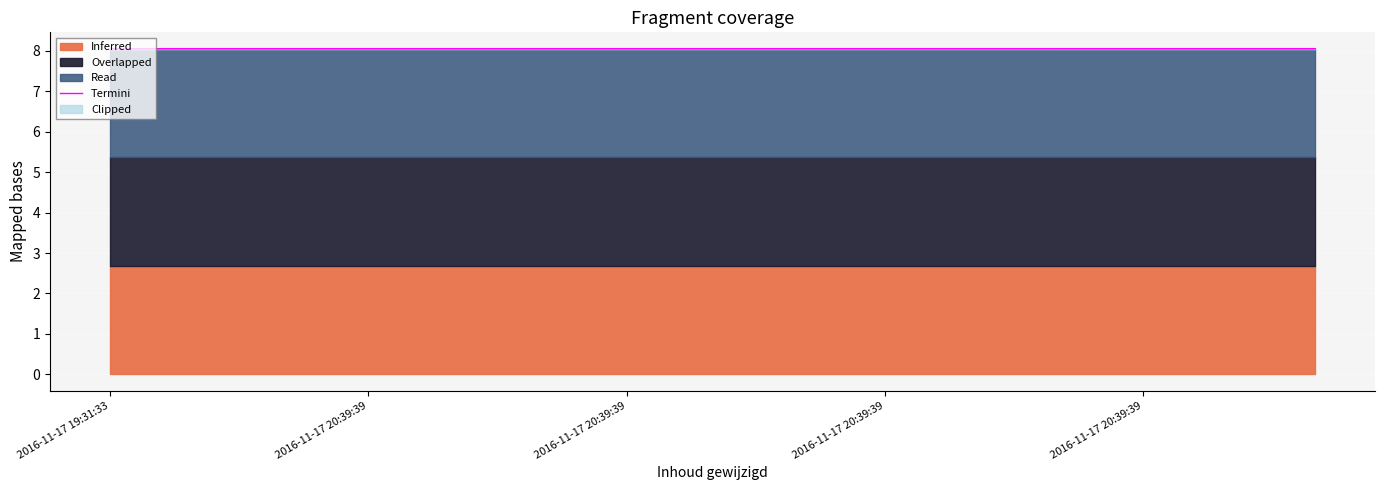

What is the value of the 5th point from the left?

8.1